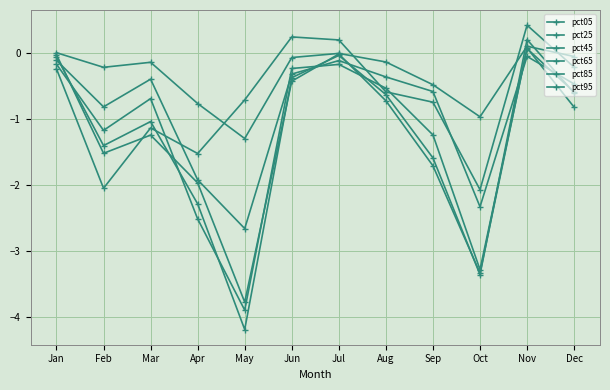

After their last crossing, which series has the higher values: pct05 or pct85?

pct05